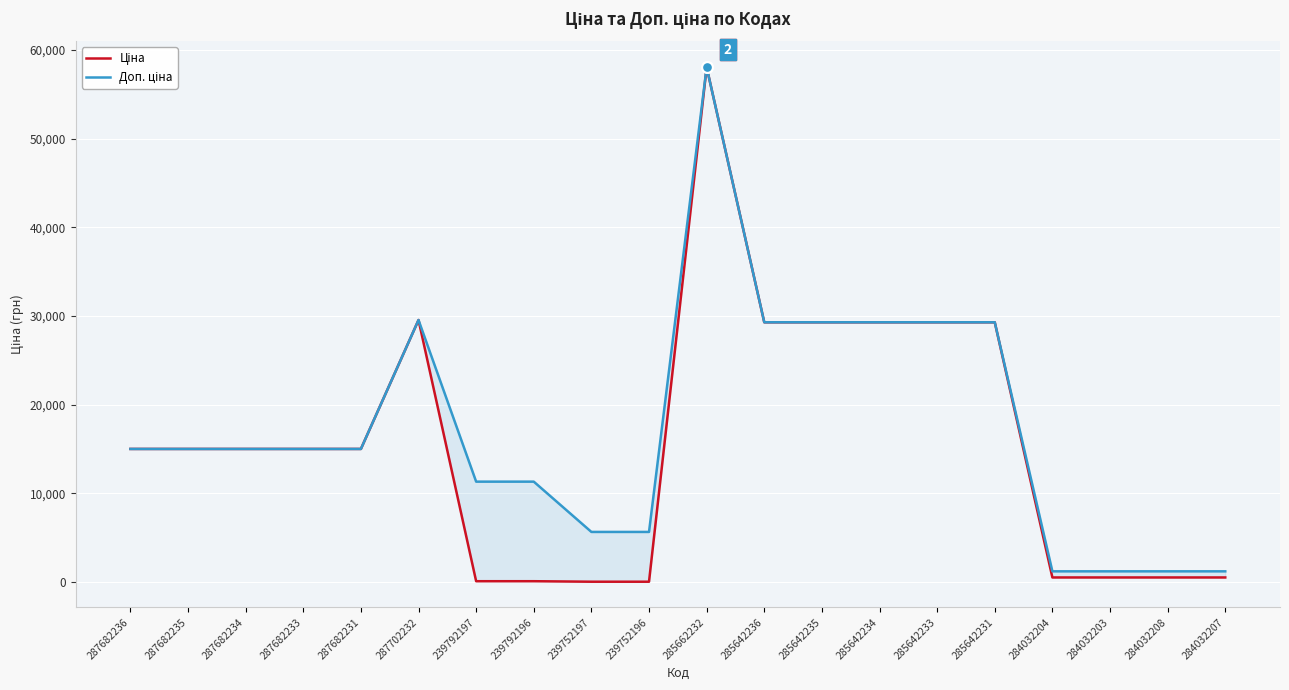

What are all the series names shown in the legend?

Ціна, Доп. ціна